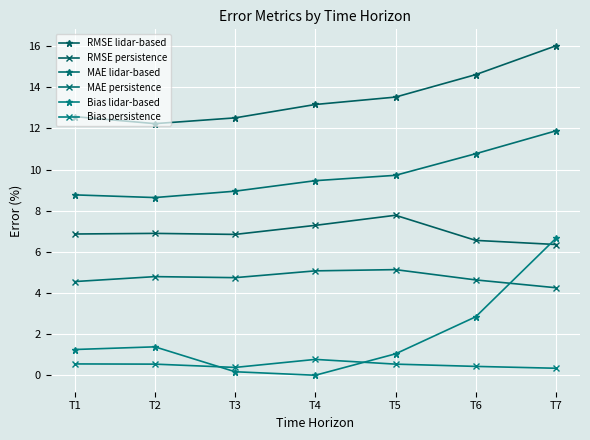

True or false: MAE lidar-based and RMSE persistence intersect in this chart.

False